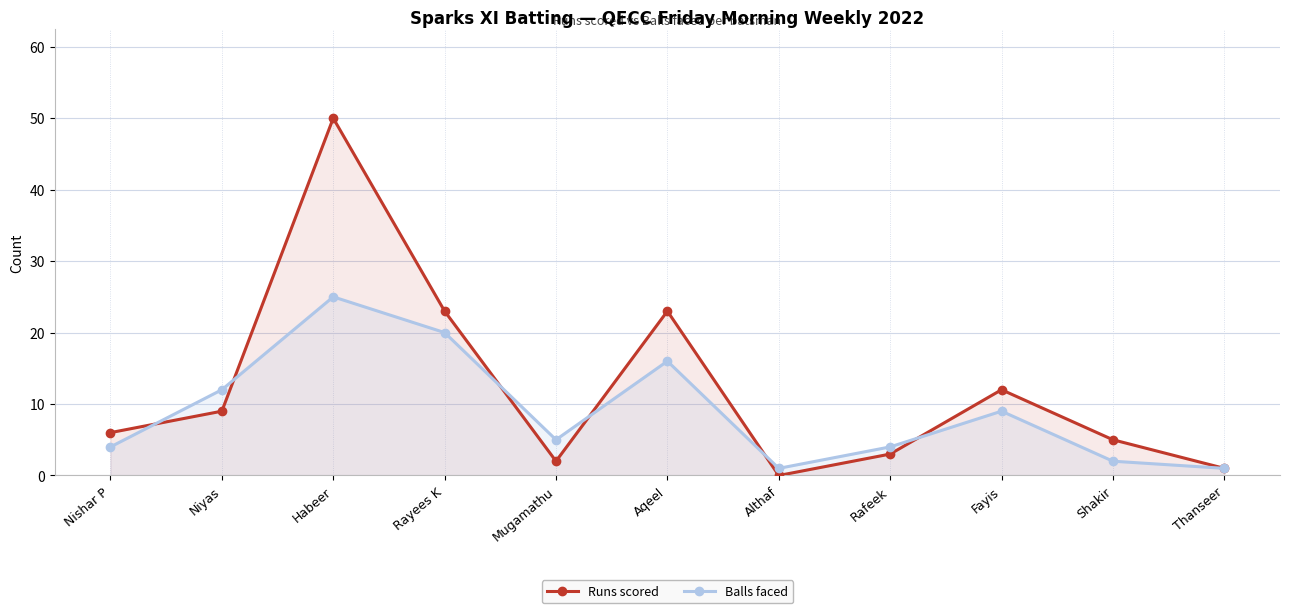

Does the chart display data point markers on the line(s)?

Yes